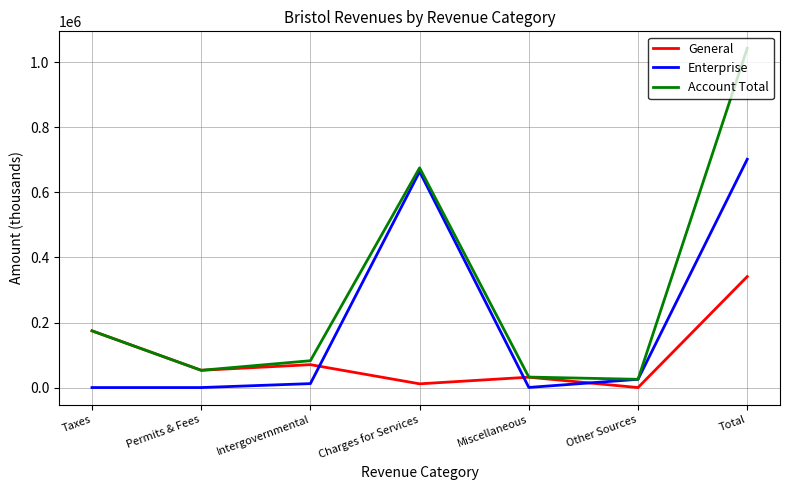

List the series in order of their overall mean, lowest first.

General, Enterprise, Account Total